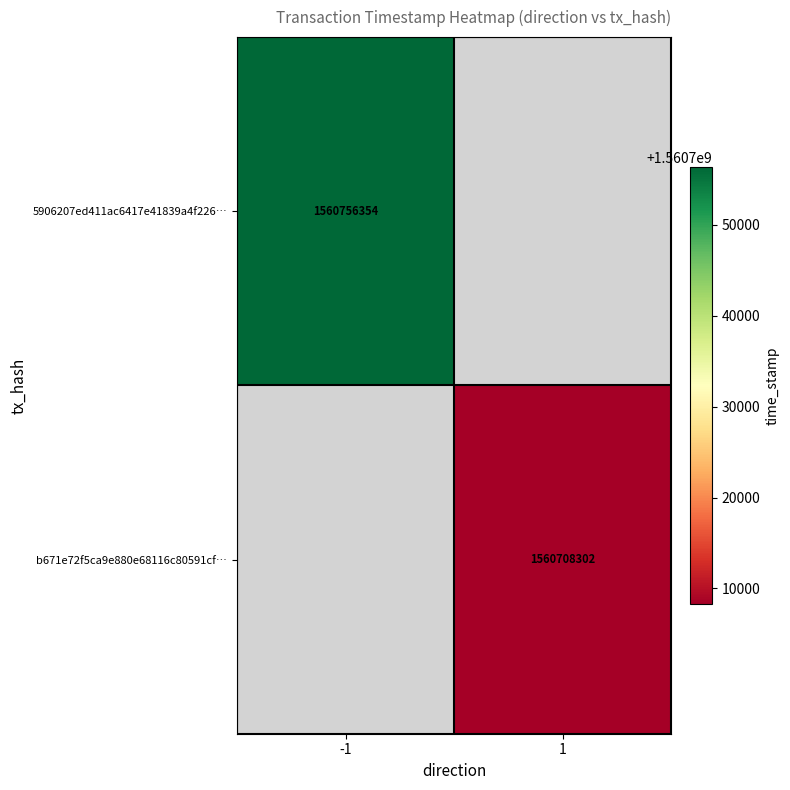

Is it true that b671e72f5ca9e880e68116c80591cf… equals 1560708302 at 1?

True